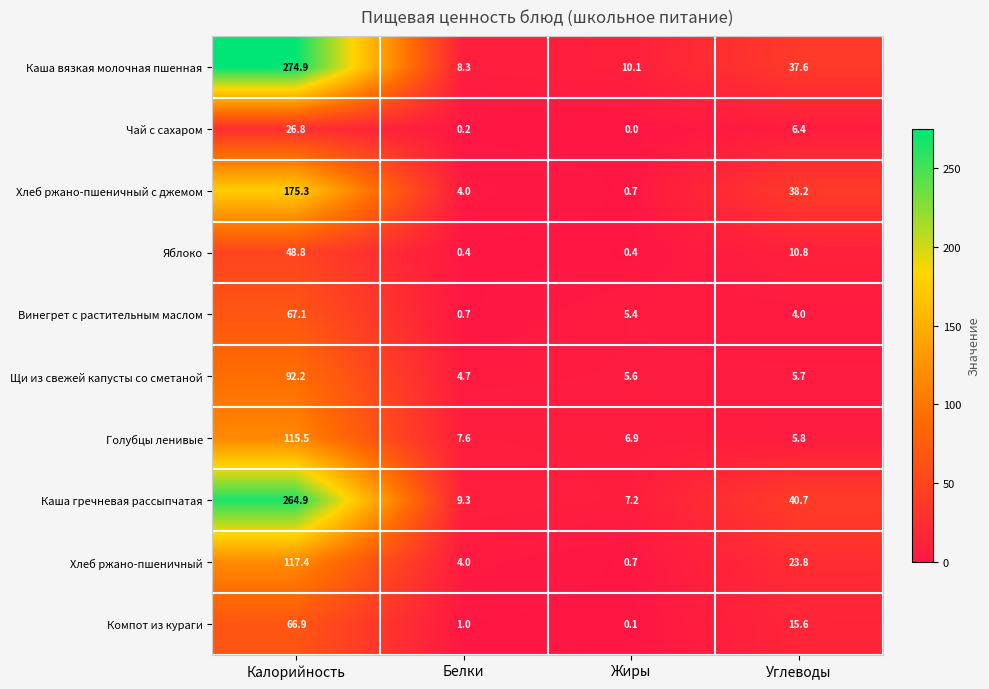

What is the total value across all series at Углеводы?

188.6